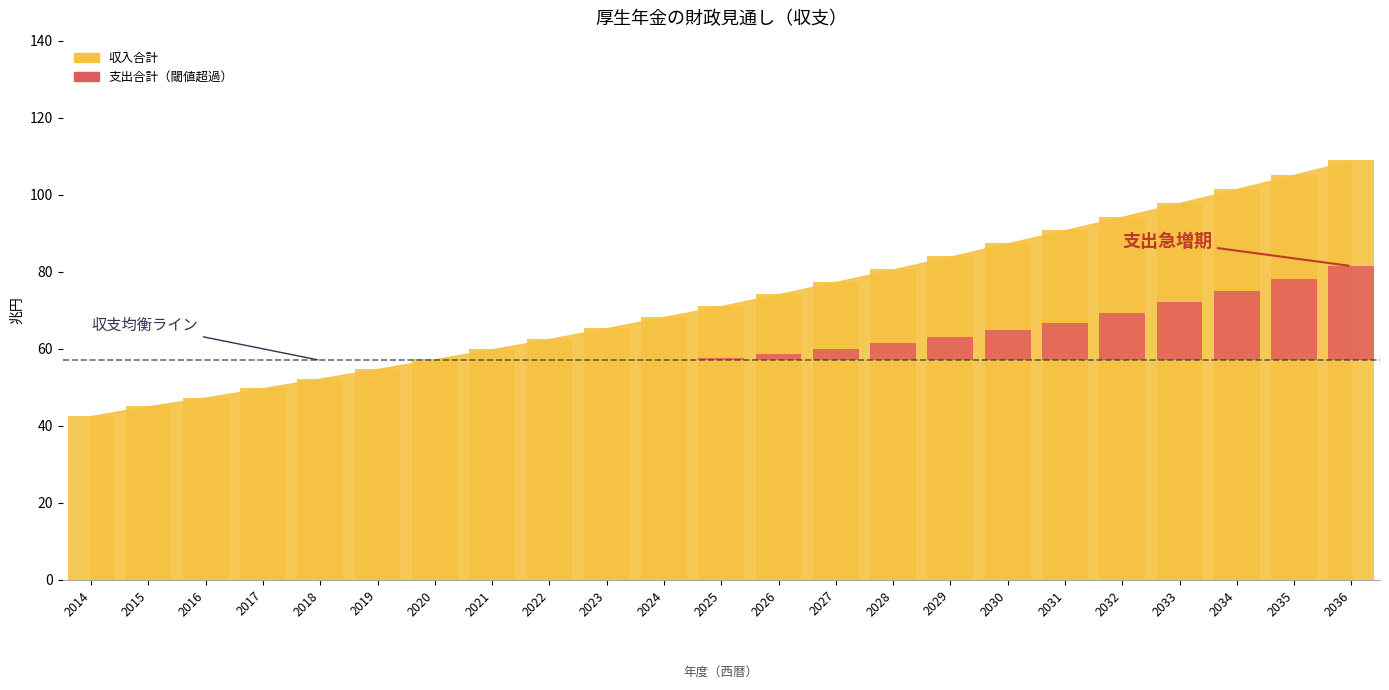

Which has a higher value, 2030 or 2033?

2033